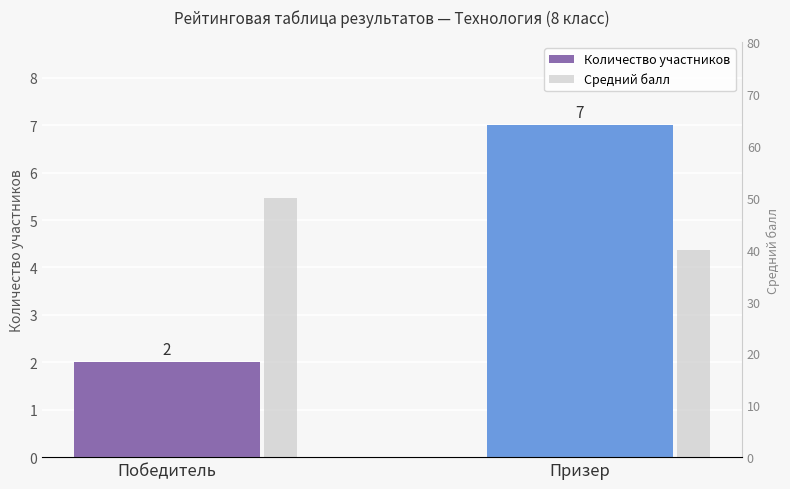

Count the Количество участников values in the range 2 to 7.

2